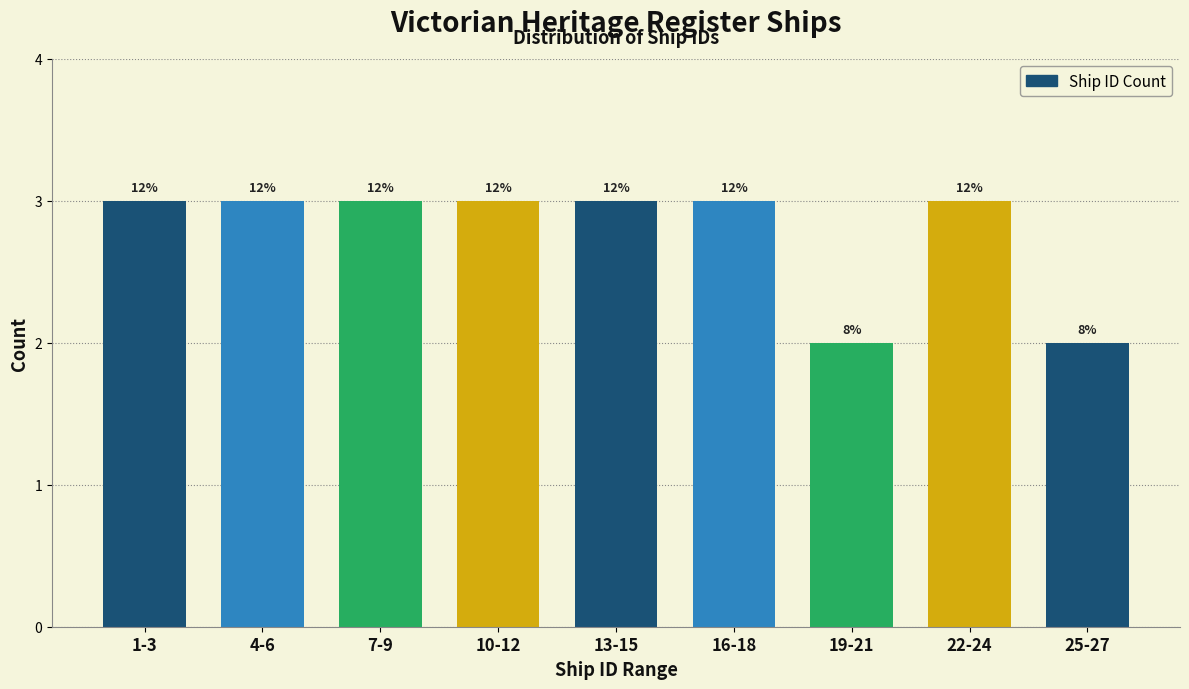

How many bars are there in total?

9